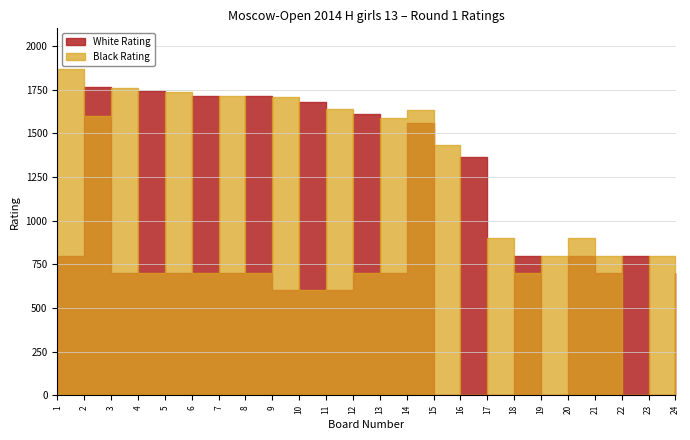

Is it true that Board equals 13 at 13?

True